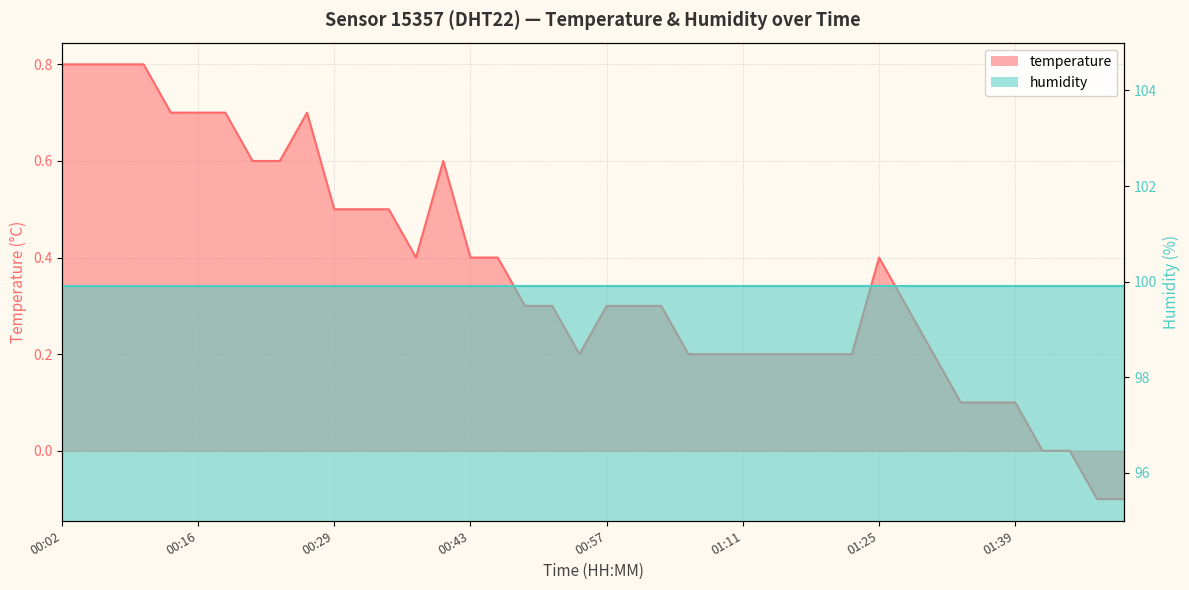

What is the change in value from 01:00 to 01:25?

+0.1